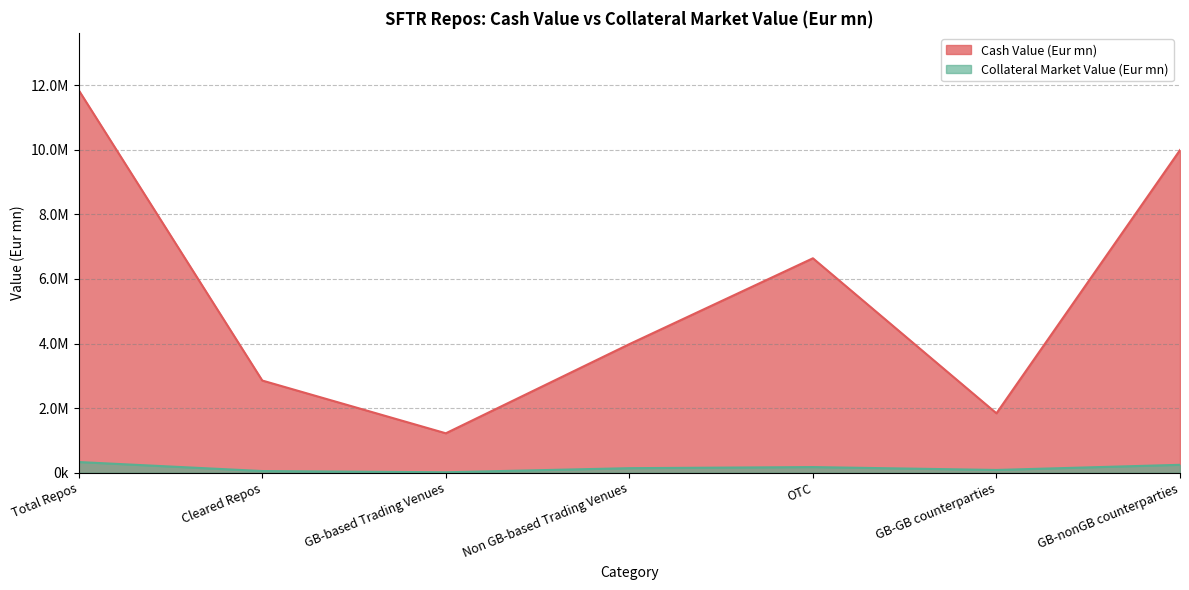

What is the minimum value for Collateral Market Value (Eur mn)?

14723.1